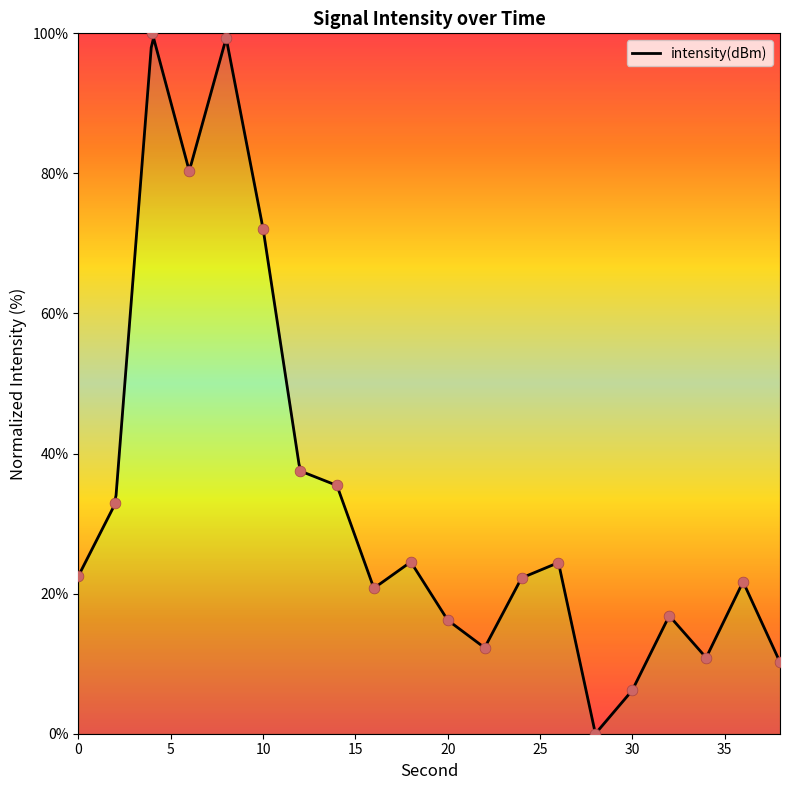

Approximately how many times larger is the value at 12 compared to 34?

3.5